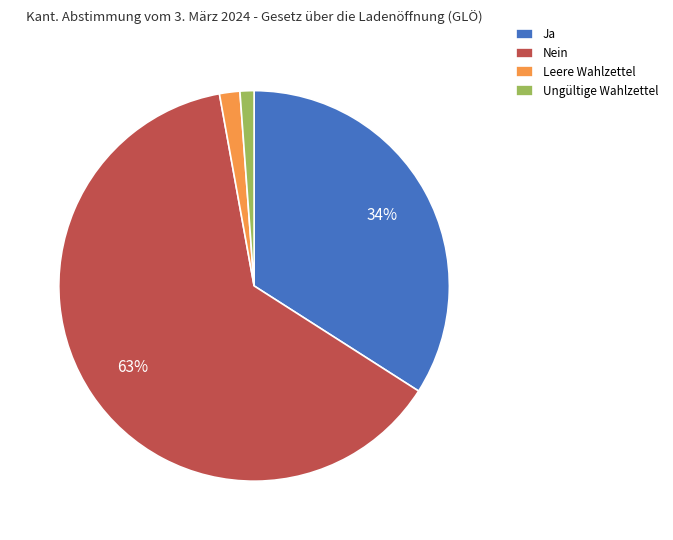

The Ja slice represents 34% of the pie. True or false?

True